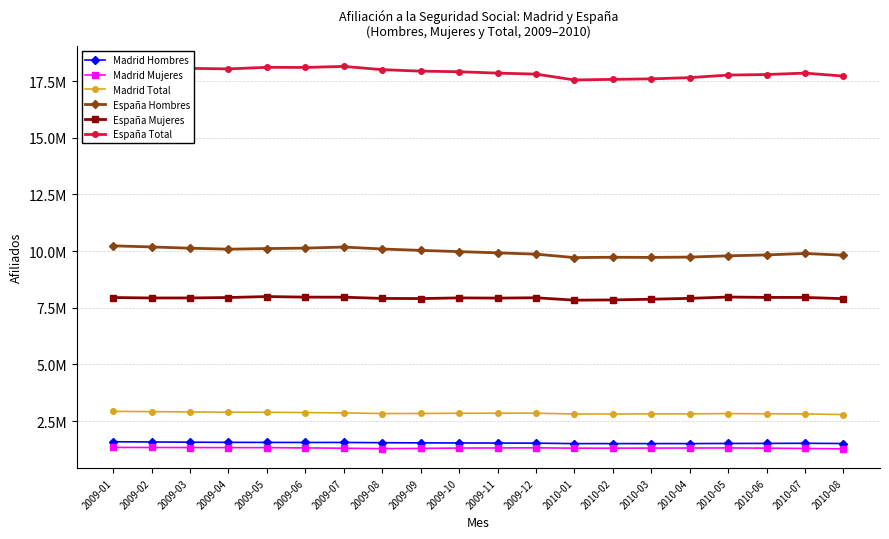

True or false: Madrid Mujeres has more than 0 interior local peaks.

True